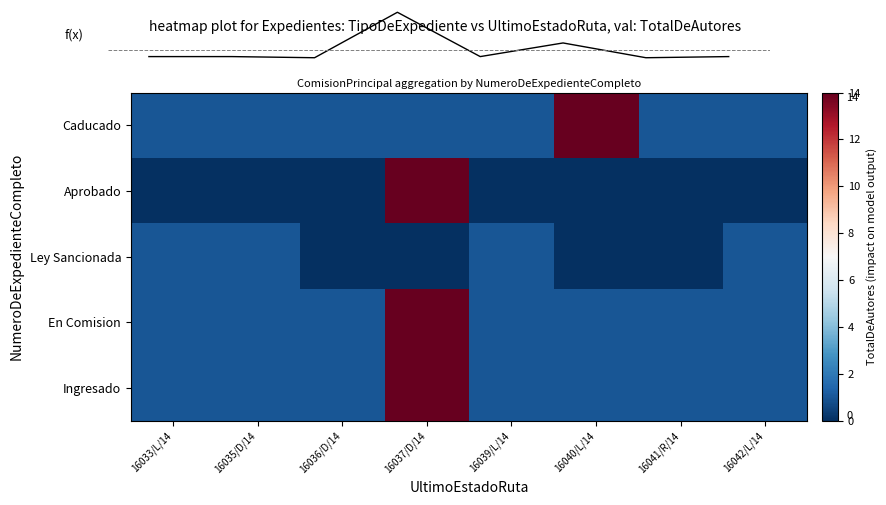

Reading left to right, transcribe all the data shown in this chart.

Caducado: 16033/L/14=1	16035/D/14=1	16036/D/14=1	16037/D/14=1	16039/L/14=1	16040/L/14=14	16041/R/14=1	16042/L/14=1
Aprobado: 16033/L/14=0	16035/D/14=0	16036/D/14=0	16037/D/14=14	16039/L/14=0	16040/L/14=0	16041/R/14=0	16042/L/14=0
Ley Sancionada: 16033/L/14=1	16035/D/14=1	16036/D/14=0	16037/D/14=0	16039/L/14=1	16040/L/14=0	16041/R/14=0	16042/L/14=1
En Comision: 16033/L/14=1	16035/D/14=1	16036/D/14=1	16037/D/14=14	16039/L/14=1	16040/L/14=1	16041/R/14=1	16042/L/14=1
Ingresado: 16033/L/14=1	16035/D/14=1	16036/D/14=1	16037/D/14=14	16039/L/14=1	16040/L/14=1	16041/R/14=1	16042/L/14=1